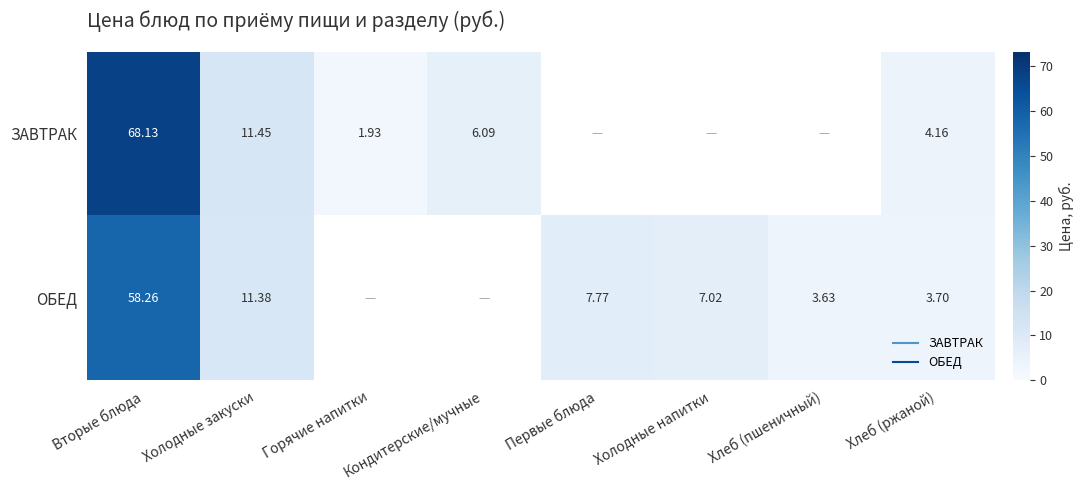

At which label does ЗАВТРАК first exceed 68?

Вторые блюда